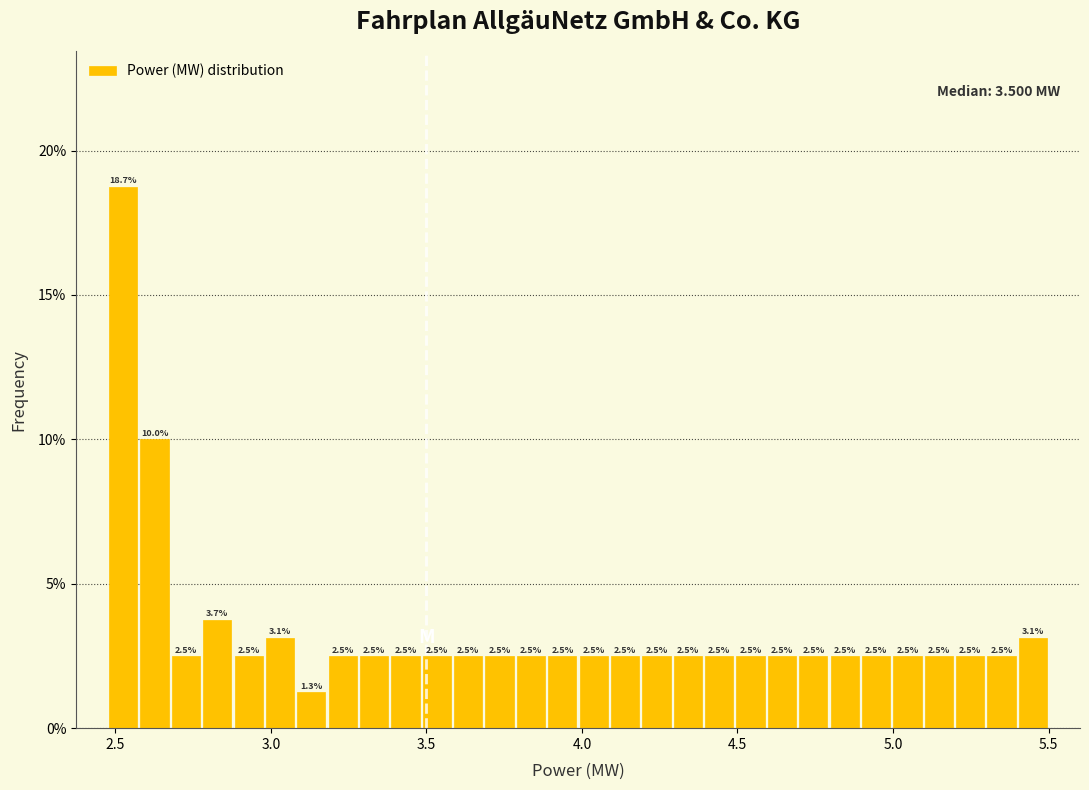

Read against the x-axis, roughly where is the centre of the tallest bar?

2.55